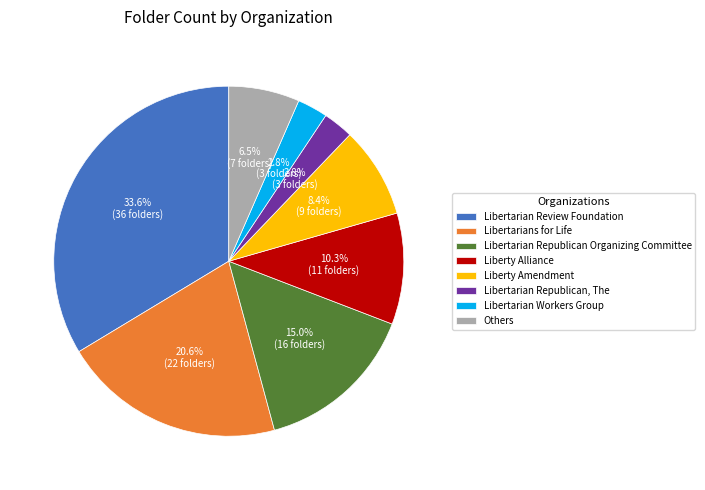

What is the ratio of the value at Liberty Amendment to the value at Liberty Alliance?

0.8